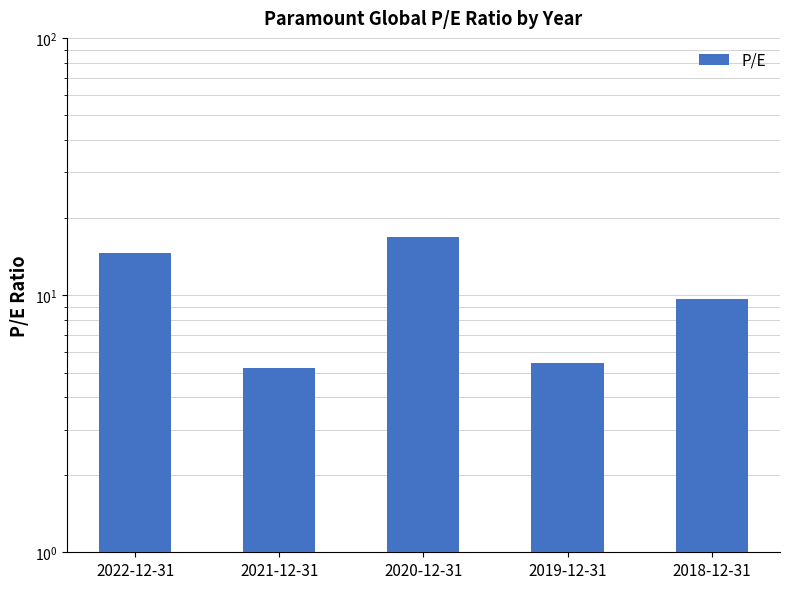

Approximately how many times larger is the value at 2020-12-31 compared to 2018-12-31?

1.7